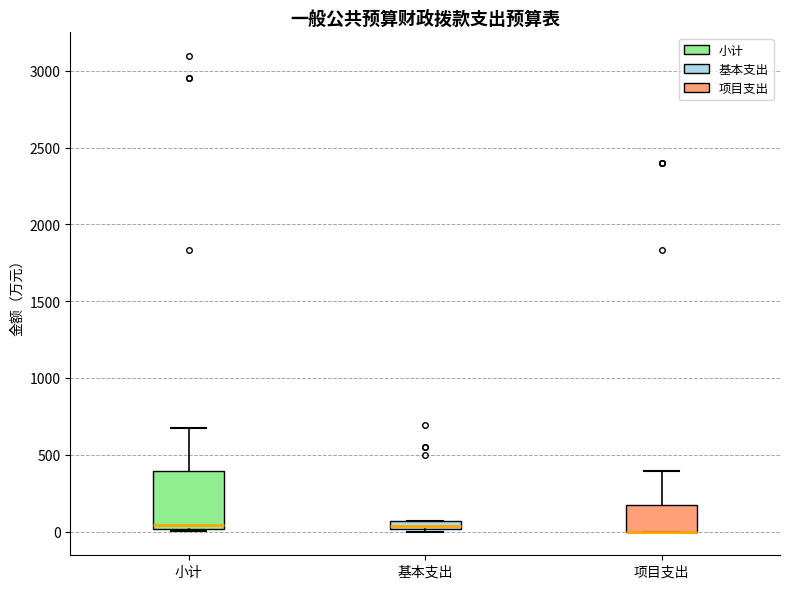

Comparing the boxes themselves (not the whiskers), which one is the tallest?

小计